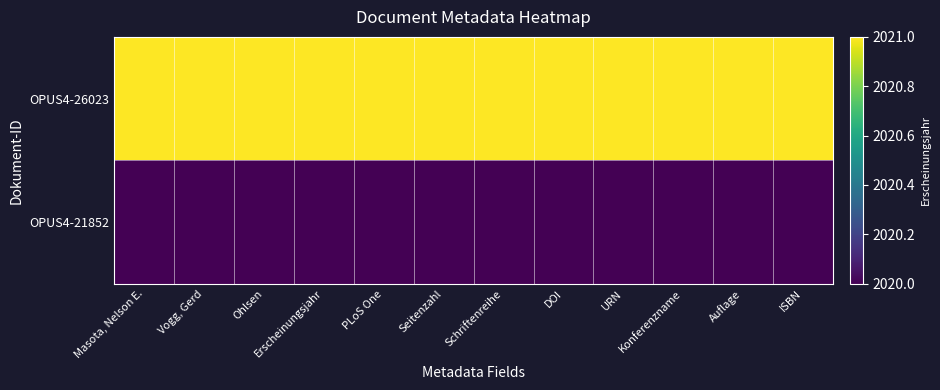

Rank the series by their maximum value, from lowest to highest.

OPUS4-21852, OPUS4-26023